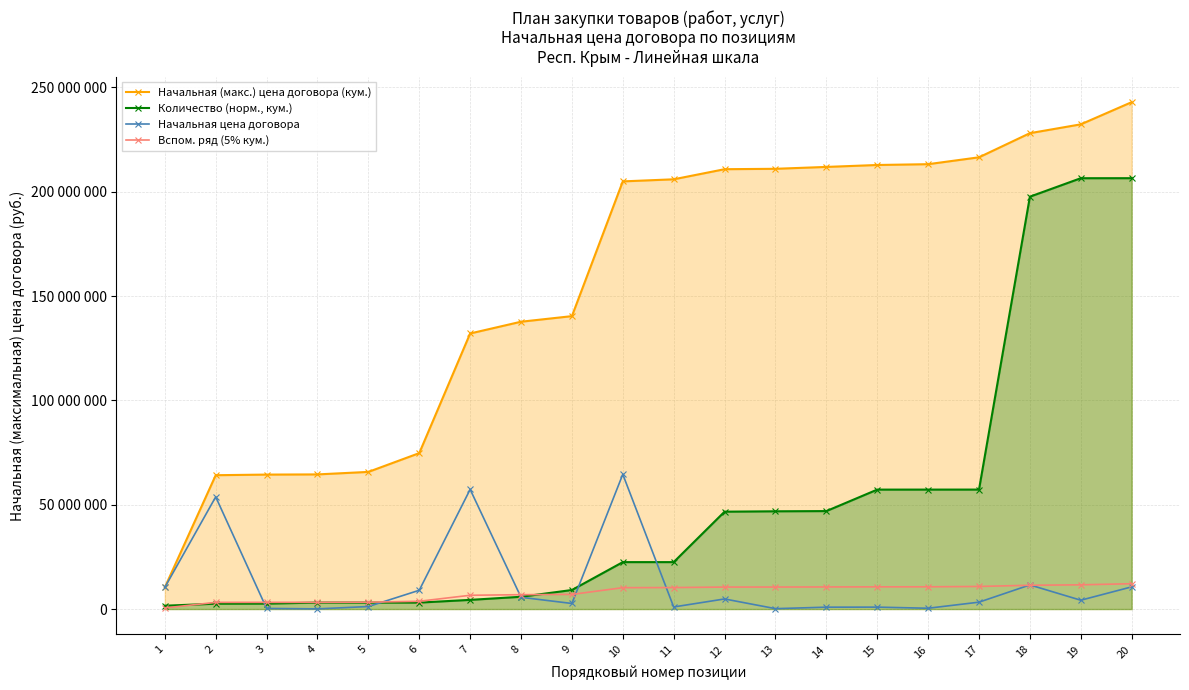

What is the approximate value of Вспом. ряд (5% кум.) at 18?

11402127.8